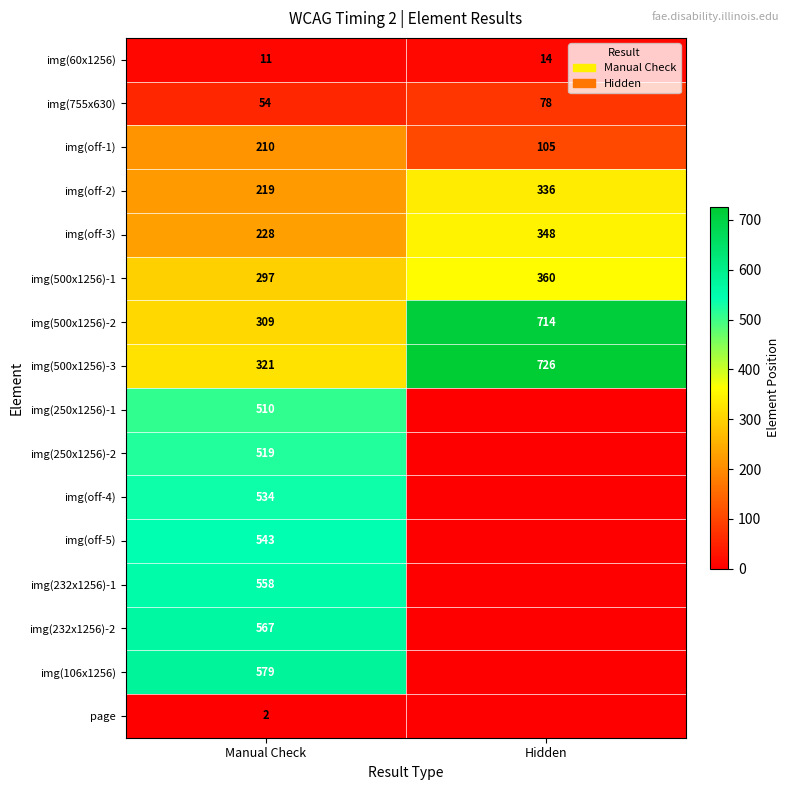

What is the sum of all img(off-3) values?

576